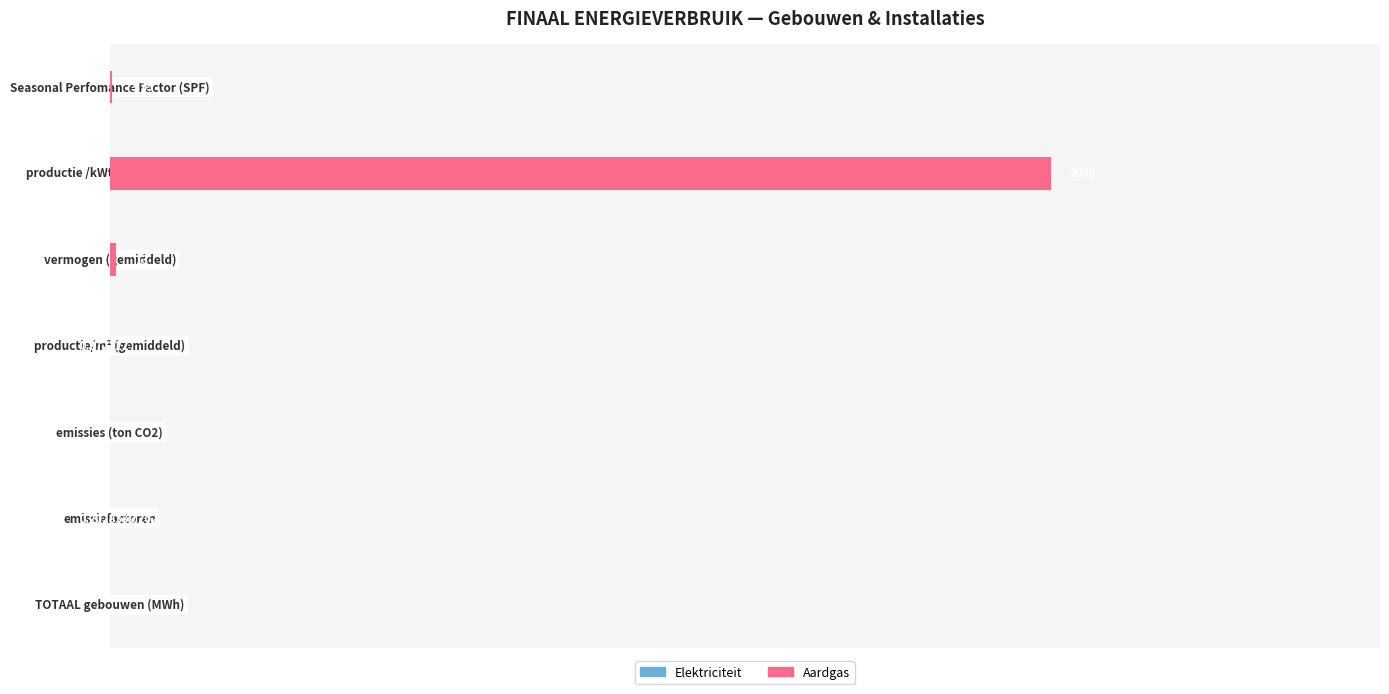

What is the value of the Aardgas bar at the 6th from the left?

2000.0